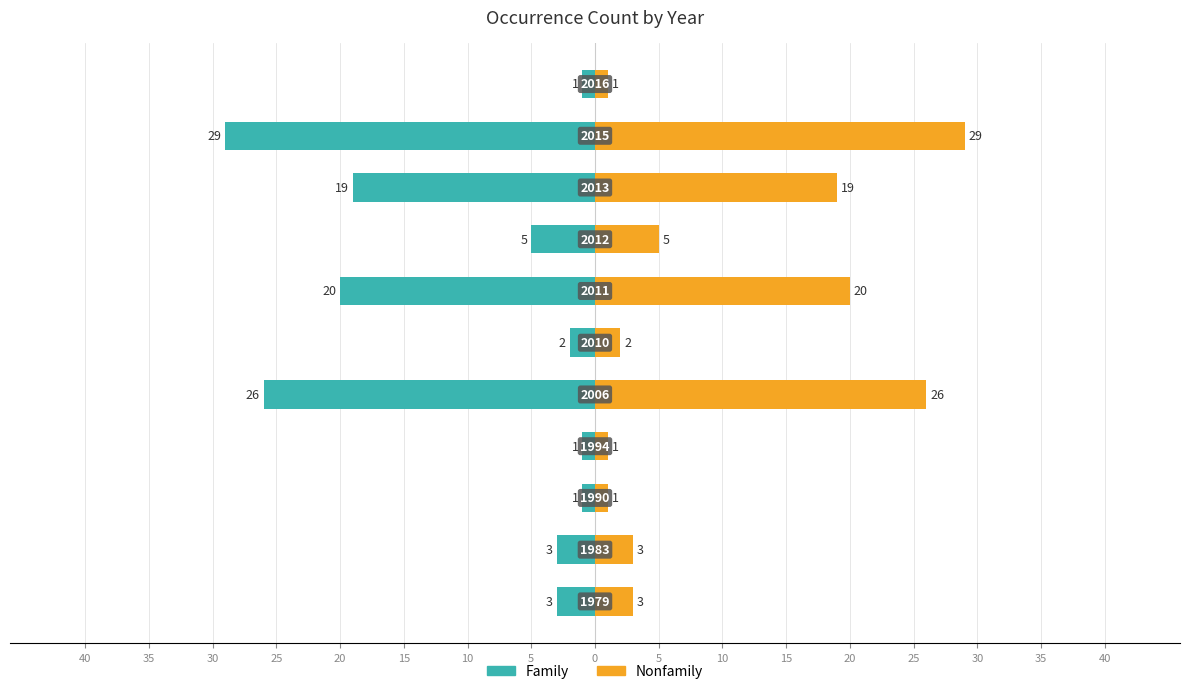

Between 40 and 35, which is larger?

40